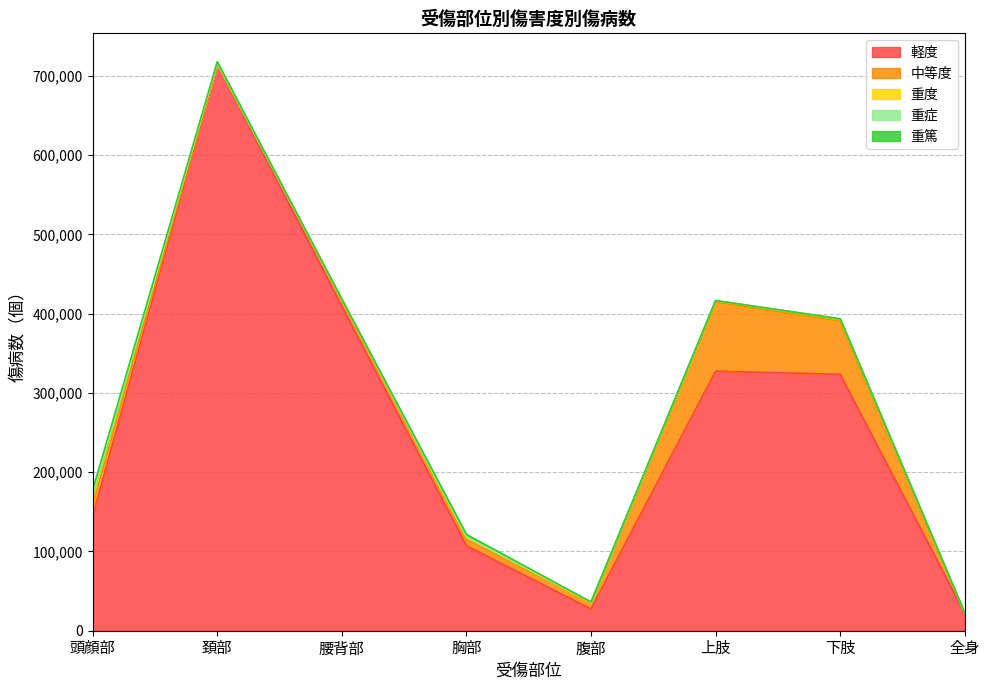

How many values in 重度 are above zero?

7